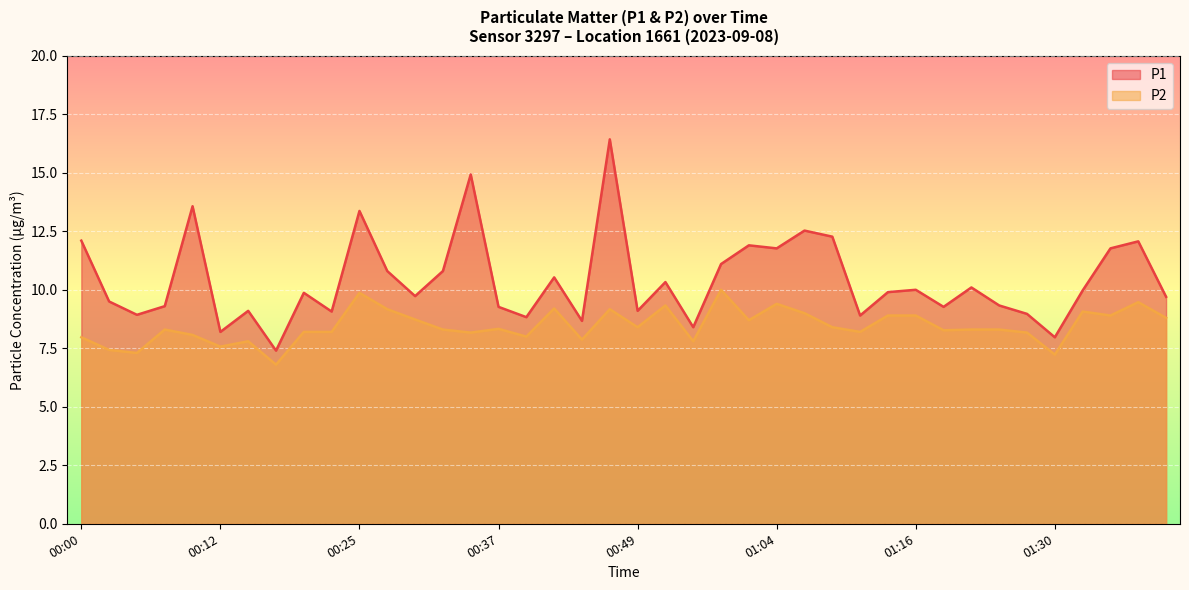

List the series in order of their overall mean, lowest first.

P2, P1